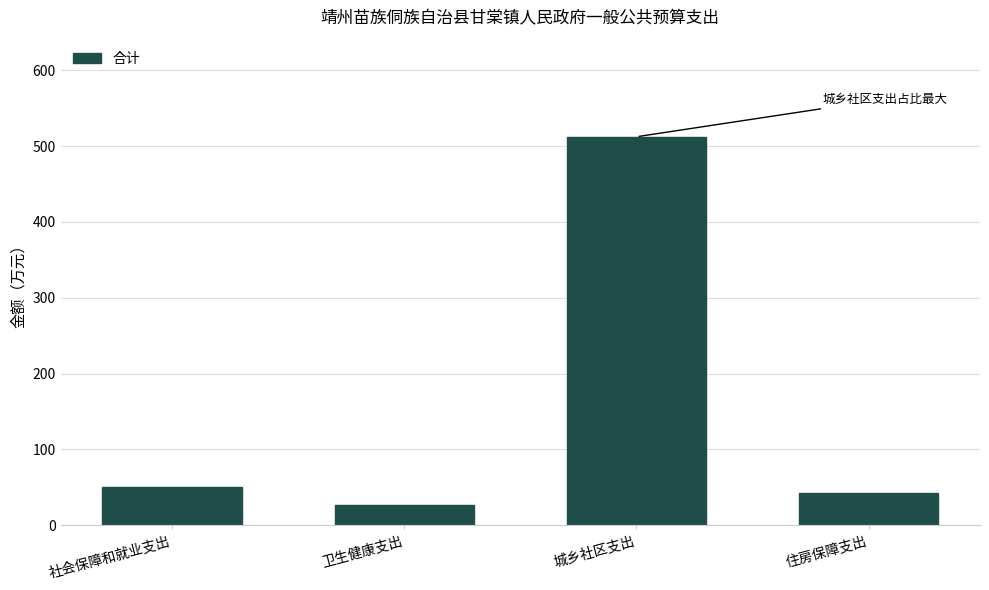

Reading left to right, extract all data points from this chart.

社会保障和就业支出=50.2	卫生健康支出=26.7	城乡社区支出=512.4	住房保障支出=42.9